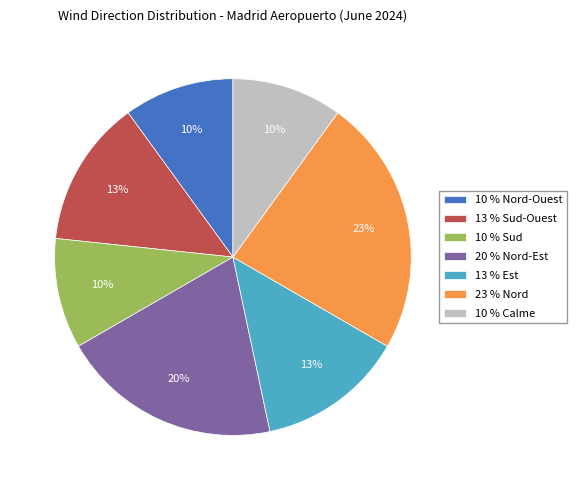

The 10 % Sud slice represents 10% of the pie. True or false?

True